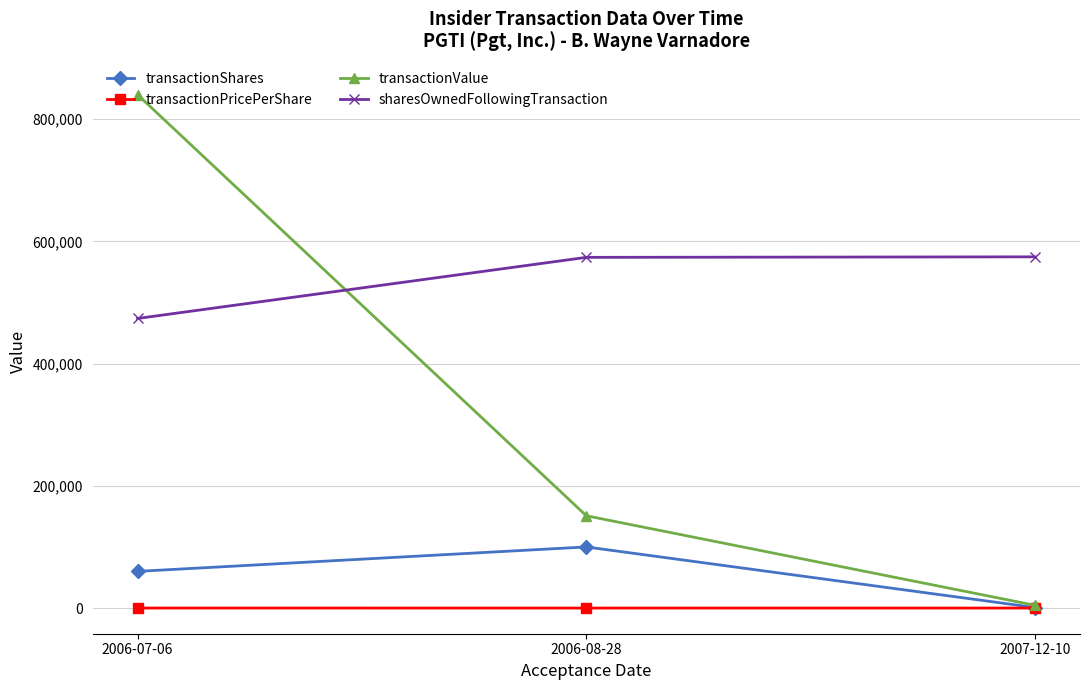

What is the maximum value shown in the chart?

840000.0